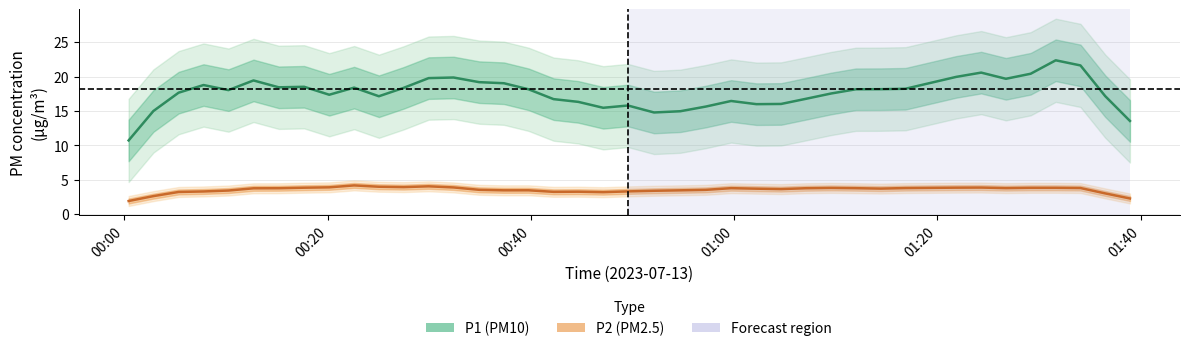

What is the minimum value shown in the chart?

1.9